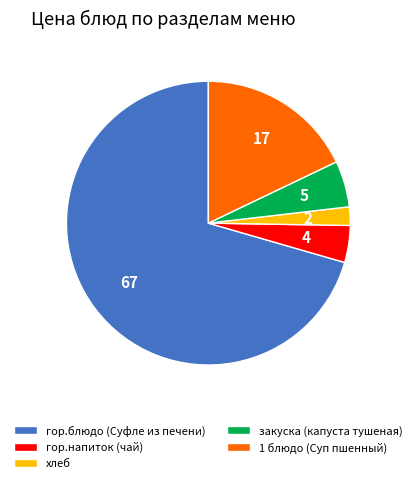

Which slice is the smallest?

хлеб